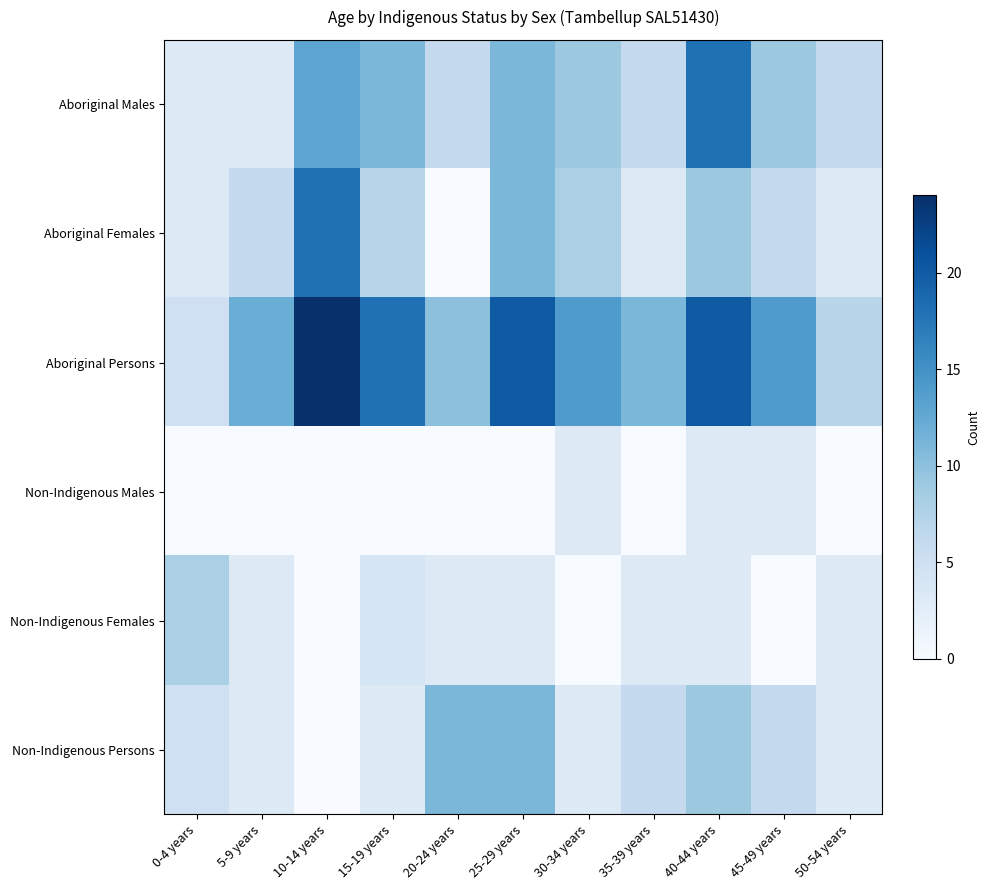

At 10-14 years, list the series in order from smallest to largest.

Non-Indigenous Males, Non-Indigenous Females, Non-Indigenous Persons, Aboriginal Males, Aboriginal Females, Aboriginal Persons